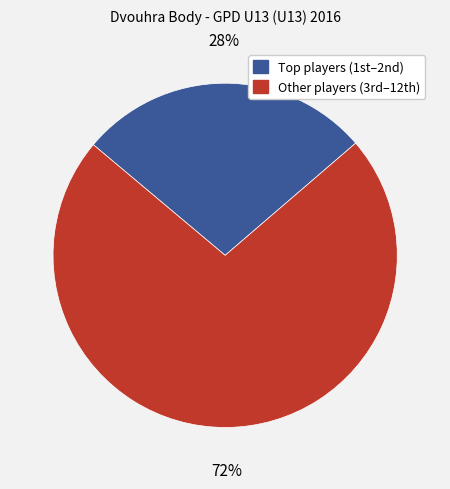

To the nearest percent, what is the average slice percentage?

50%